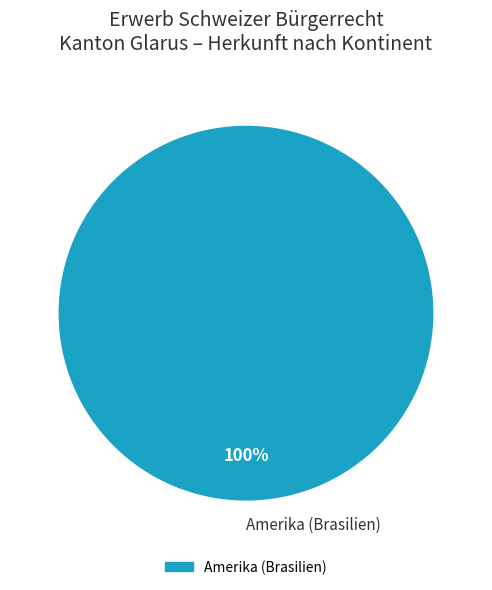

To the nearest percent, what portion does Amerika (Brasilien) represent?

100%